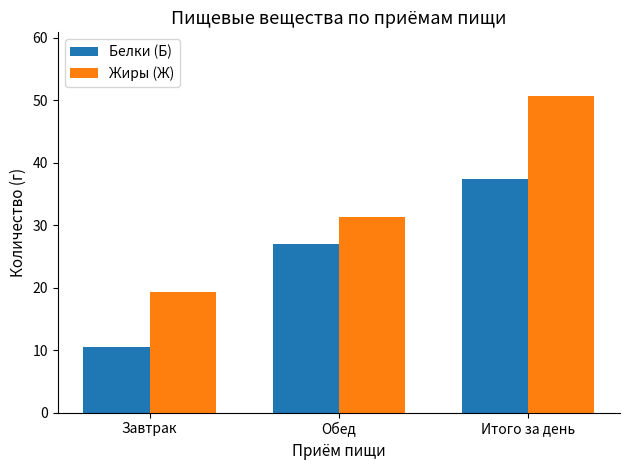

What are all the series names shown in the legend?

Белки (Б), Жиры (Ж)